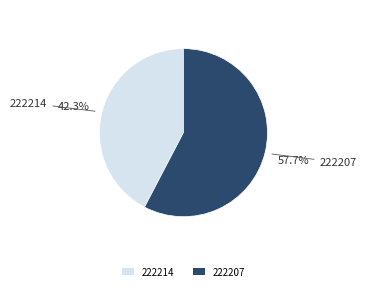

Which has a higher value, 222207 or 222214?

222207